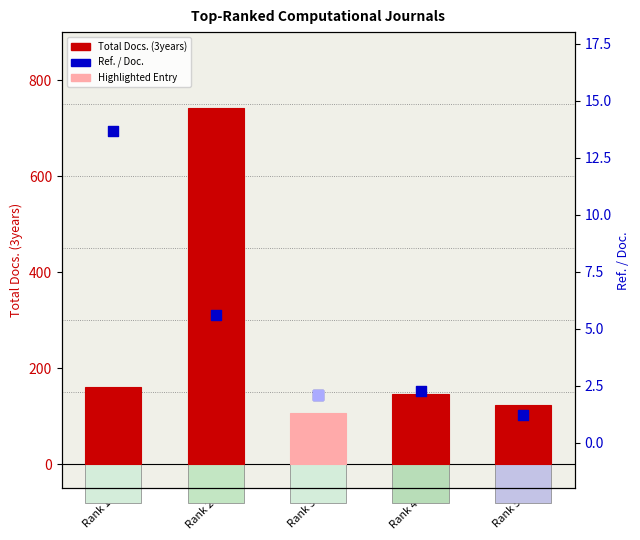

Which series contains the highest Y value?

Total Docs. (3years)